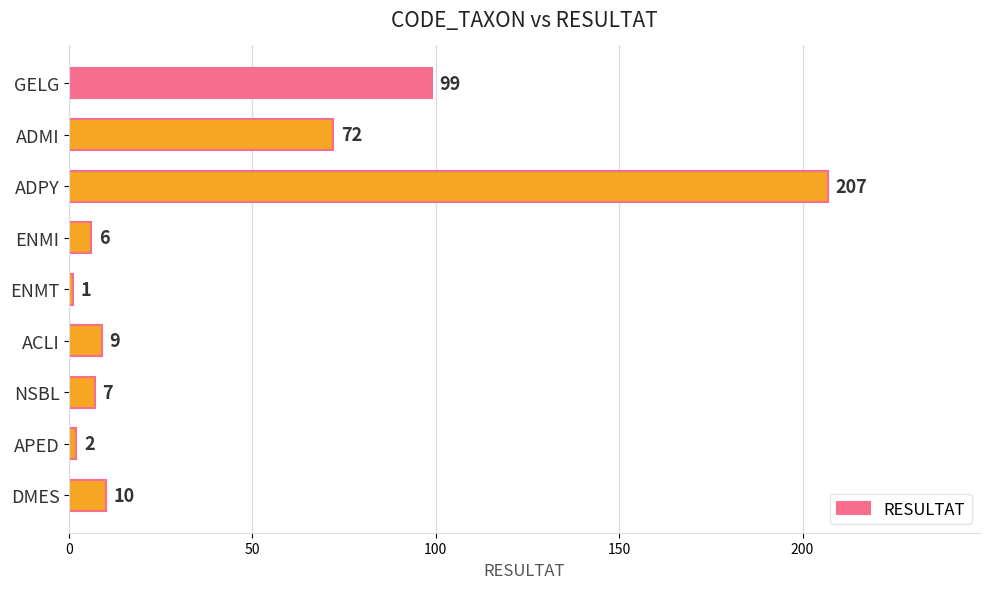

The value at ENMI is 6. True or false?

True